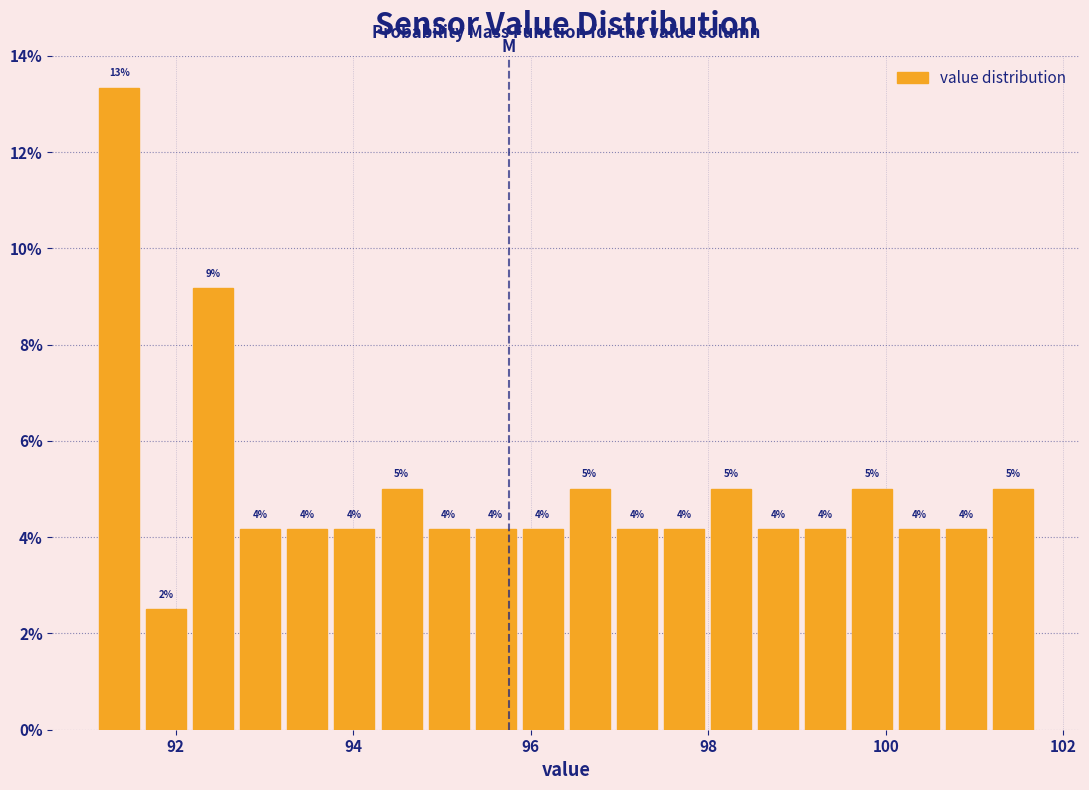

Around what value on the x-axis is the tallest bar? Give the approximate position of its centre, as read against the axis.

91.4